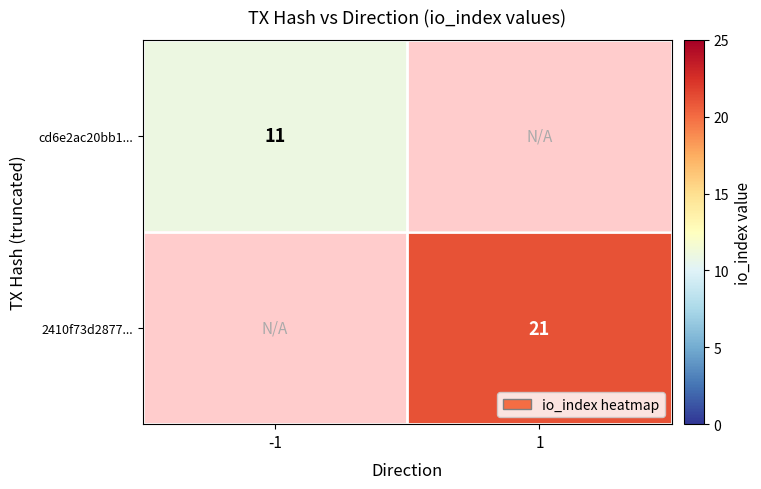

The 2410f73d2877... series shows 33.9 at 1. True or false?

False